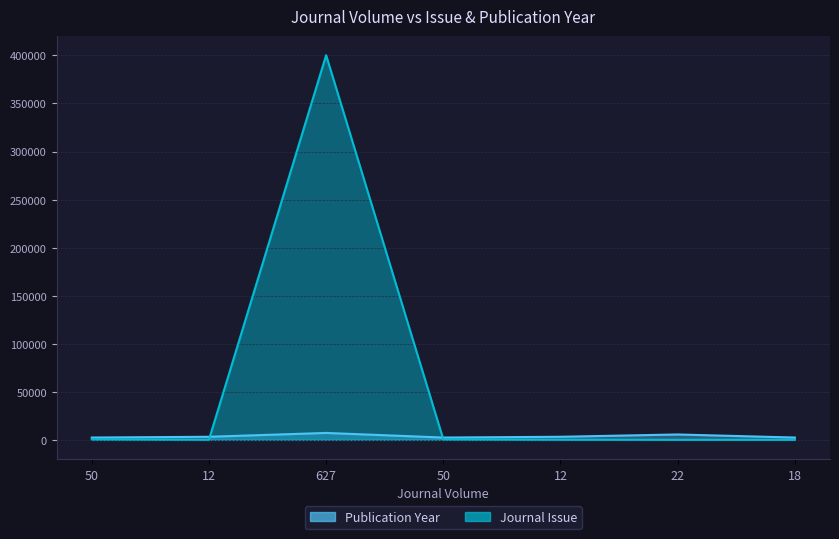

Where is the first local minimum for Publication Year?

50